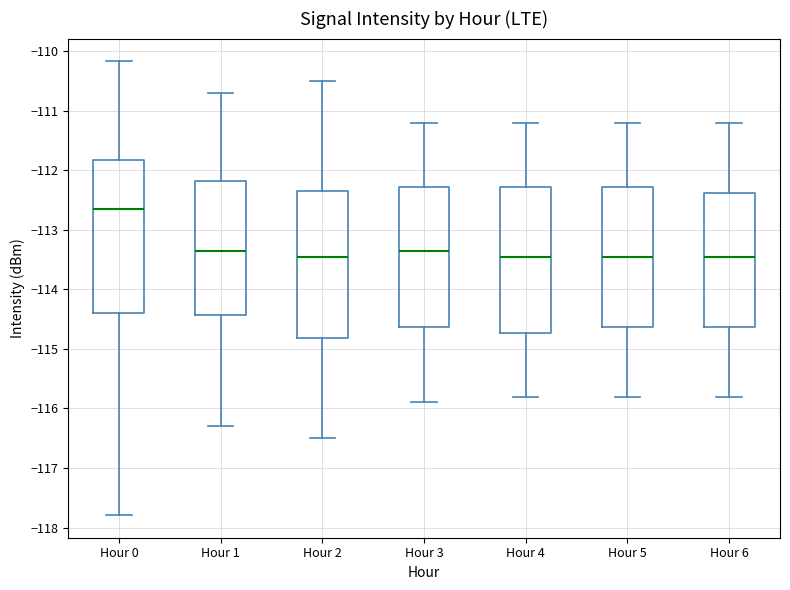

Comparing the boxes themselves (not the whiskers), which one is the tallest?

Hour 0